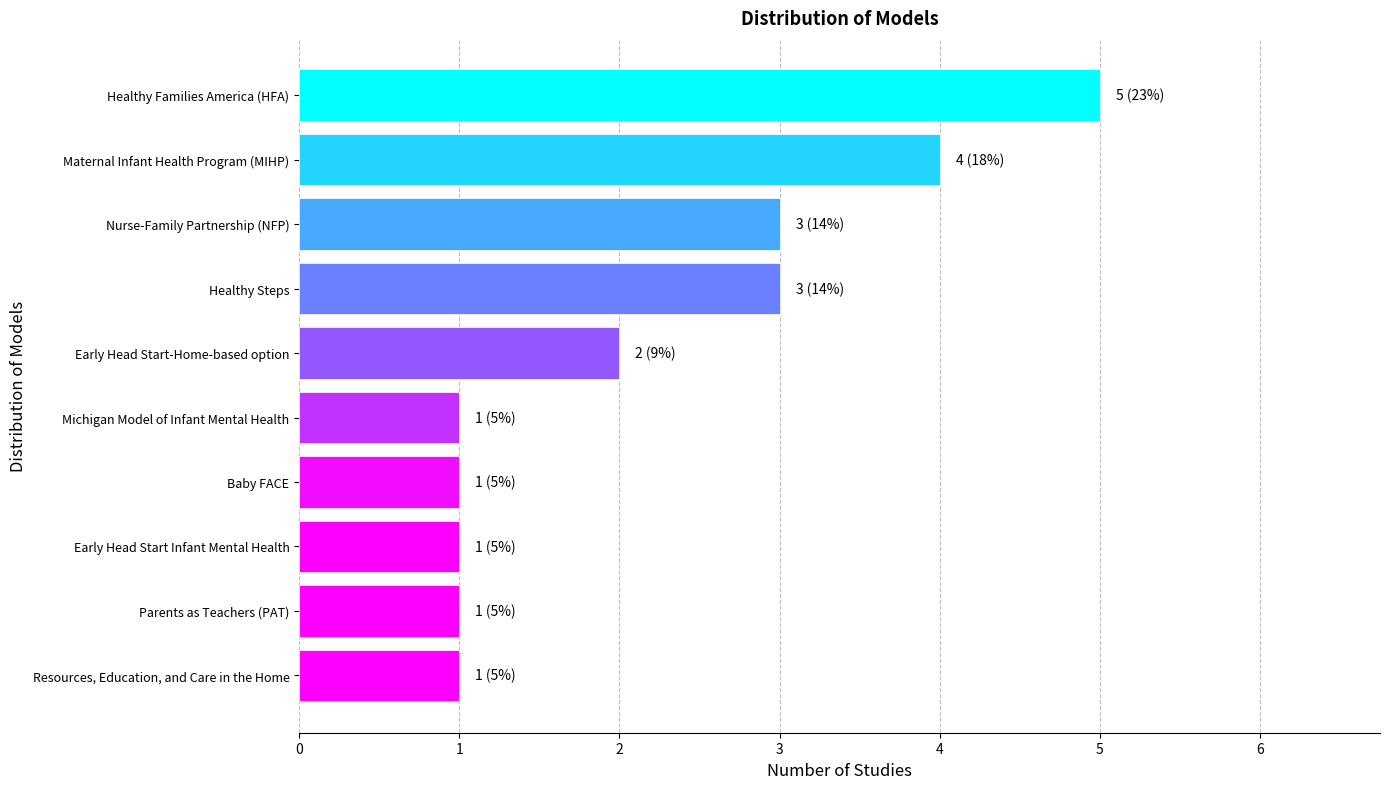

What is the minimum value shown in the chart?

1